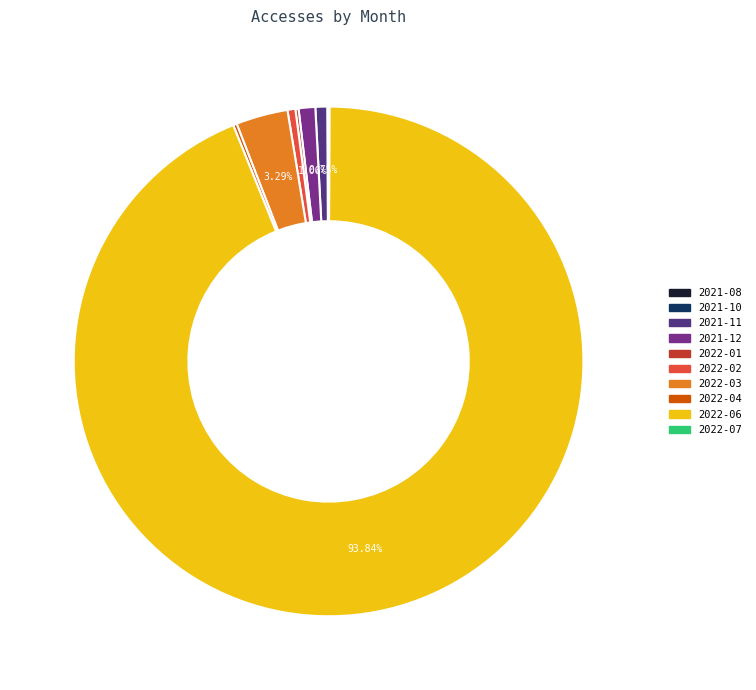

Does 2022-06 represent more than half of the total?

Yes